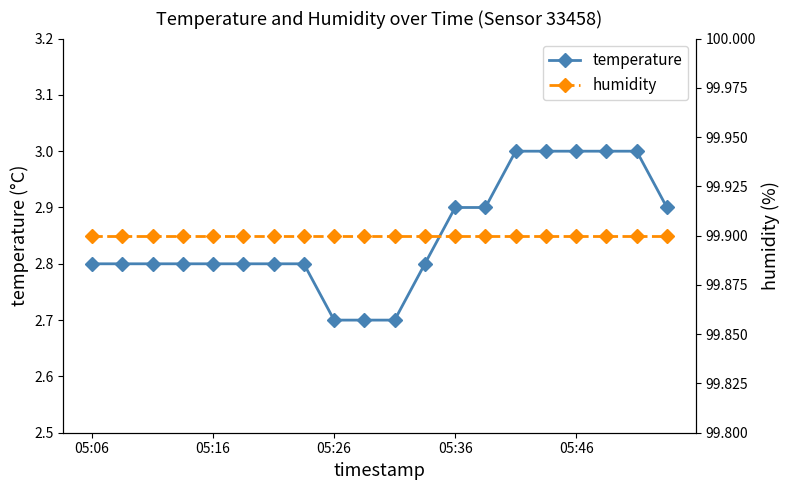

The value of humidity at 6 is 138.9. True or false?

False